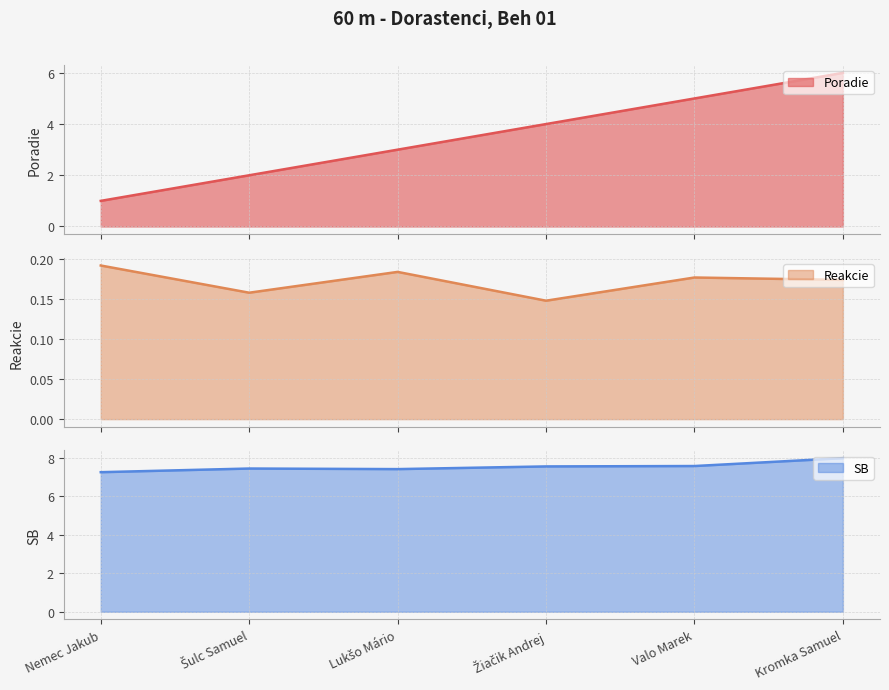

At which category does Reakcie reach its first local valley?

Šulc Samuel